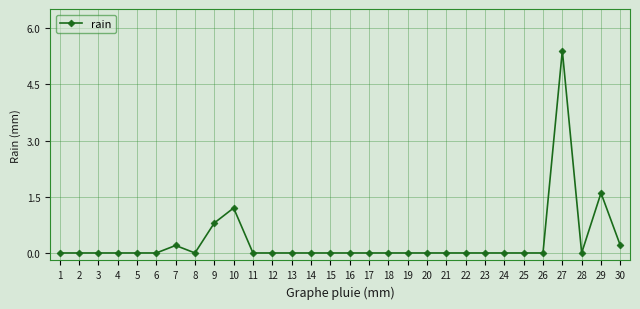

Does the chart have visible grid lines?

Yes